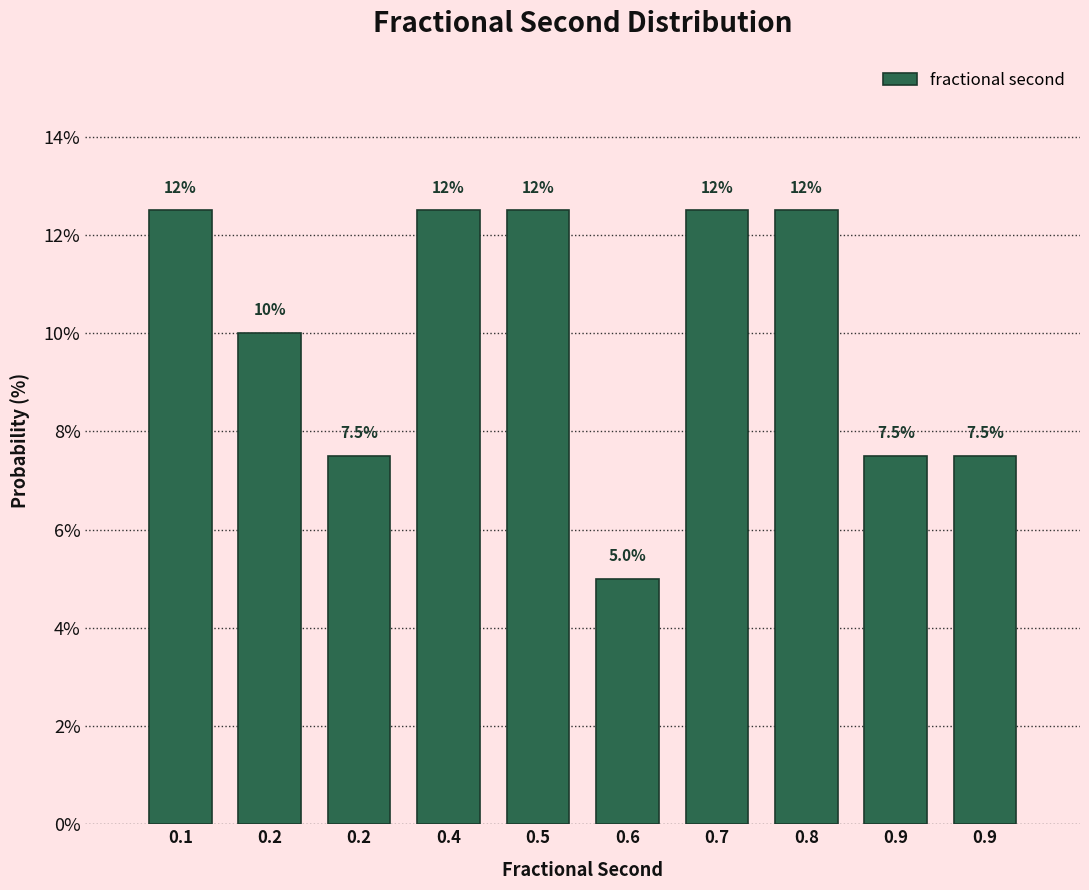

Count the number of categories in the chart.

10